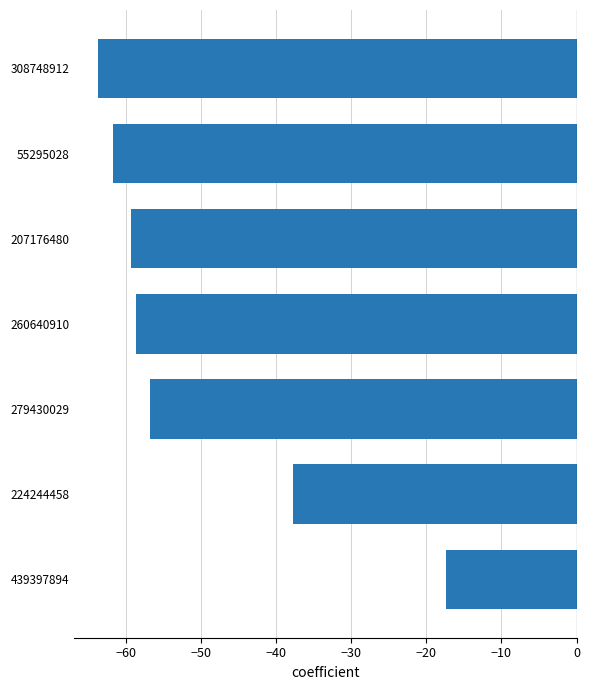

How many categories are shown in the chart?

7